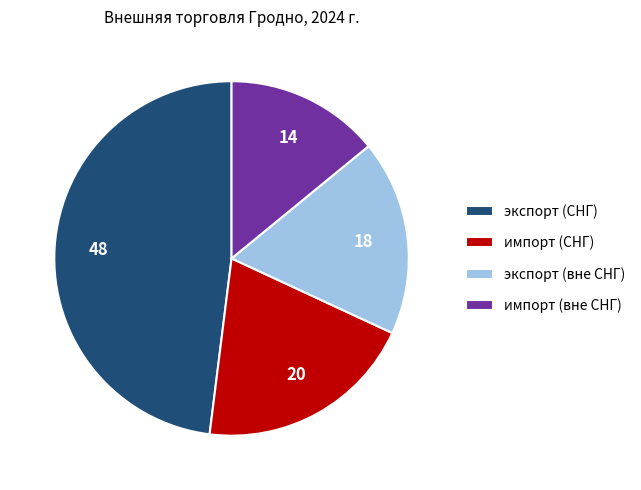

Combined, do импорт (СНГ) and экспорт (вне СНГ) account for over 50%?

No